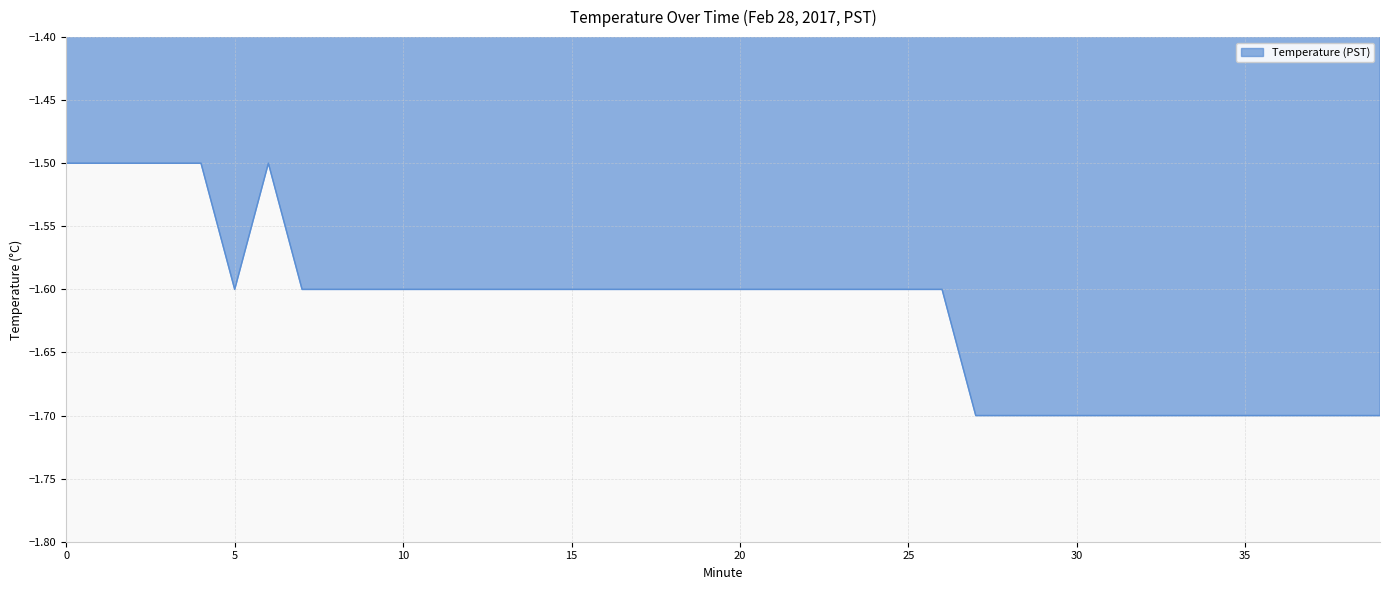

What is the greatest value displayed?

-1.5